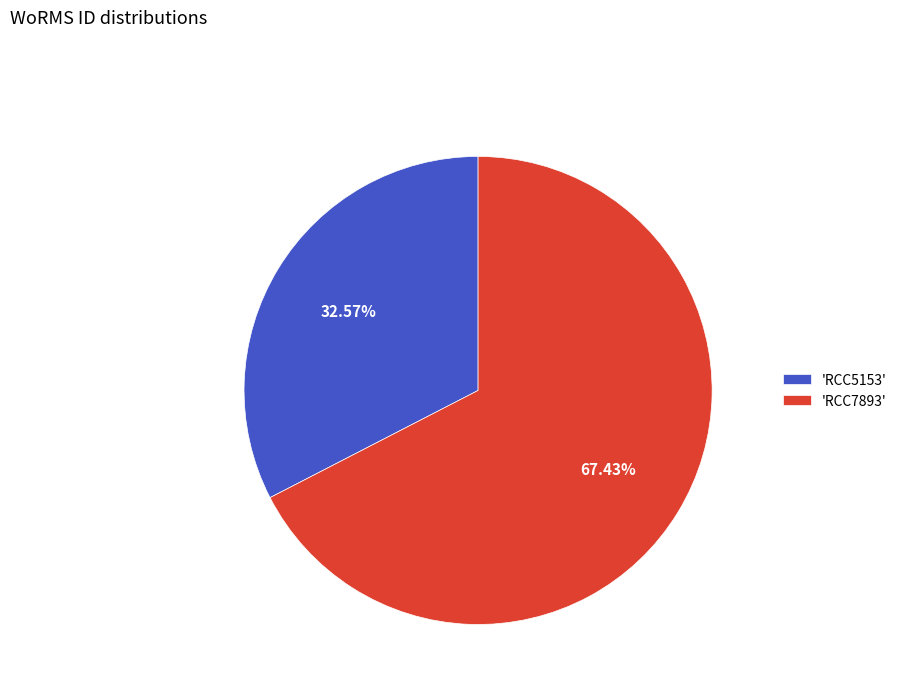

Rank the categories by value from highest to lowest.

'RCC7893', 'RCC5153'